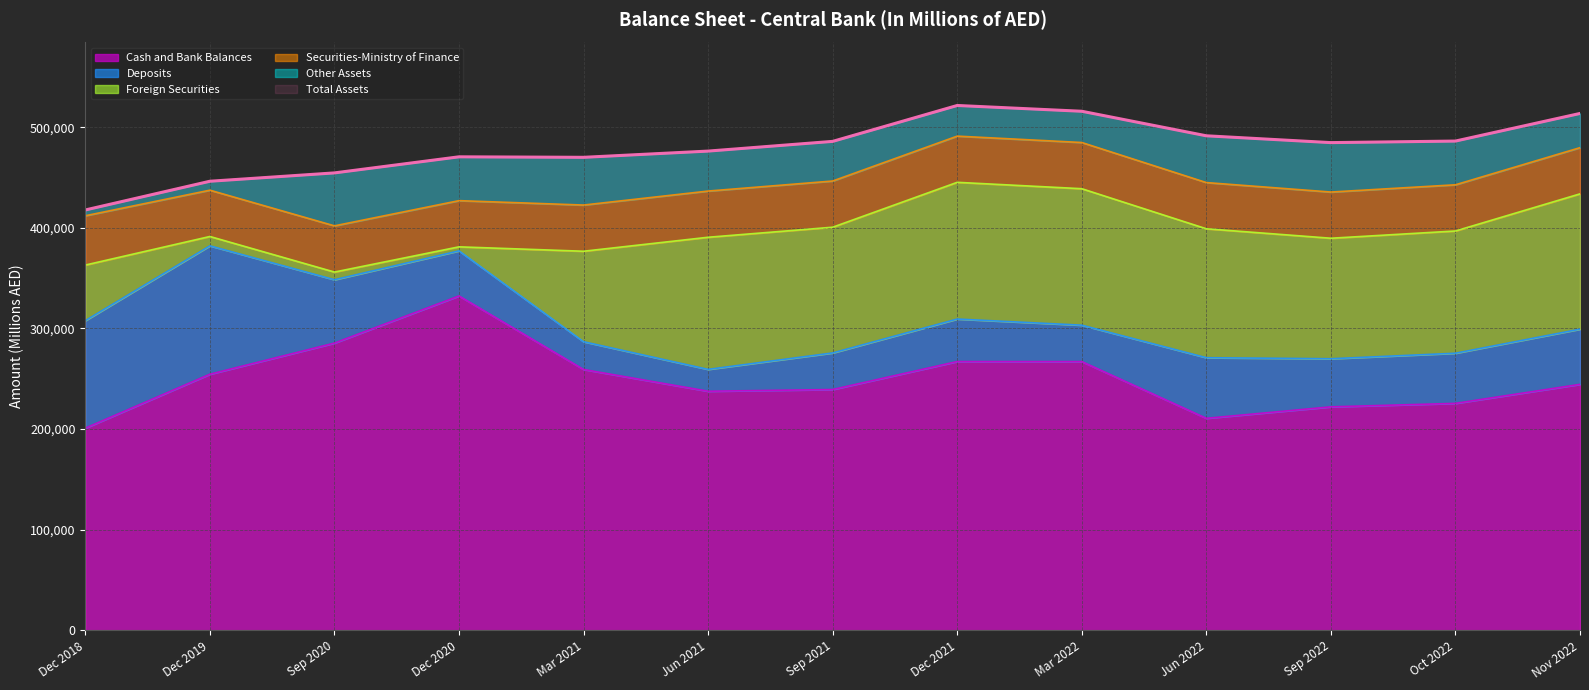

True or false: Deposits has a value of 36170 at Mar 2022.

True